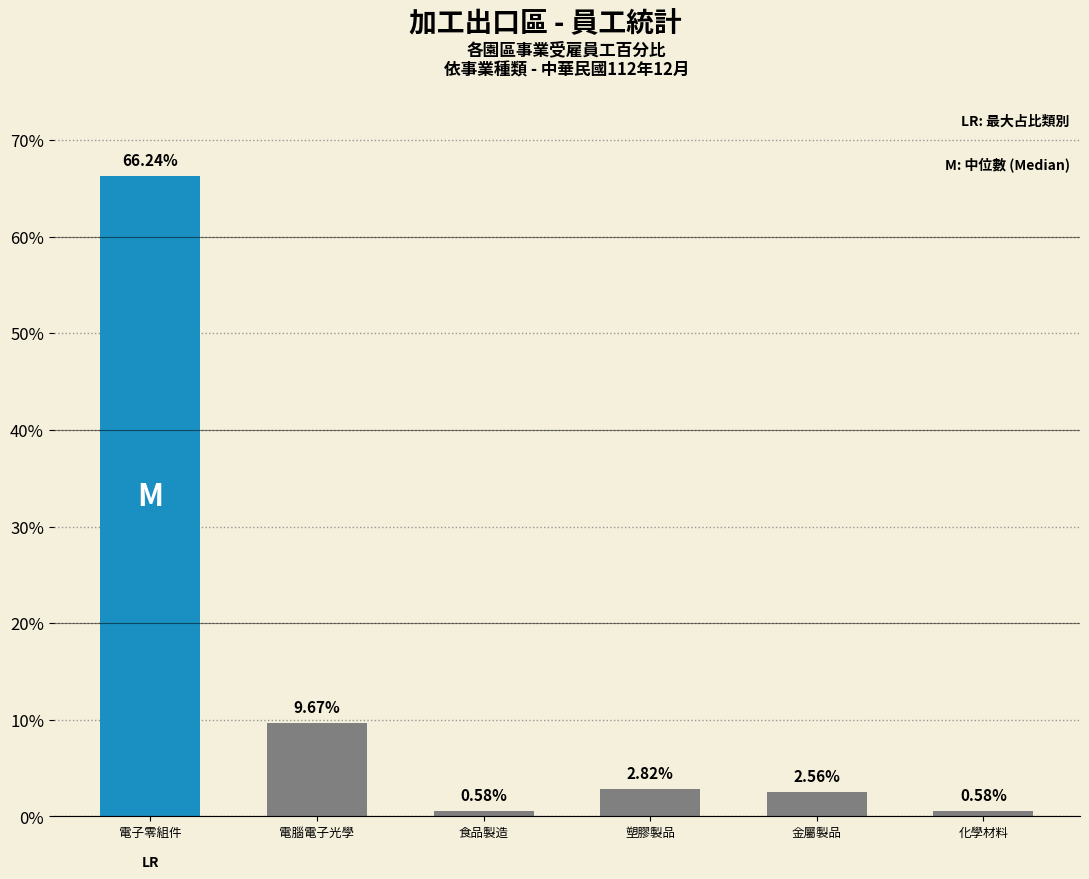

What is the sum of the values at 電腦電子光學 and 金屬製品?

12.2